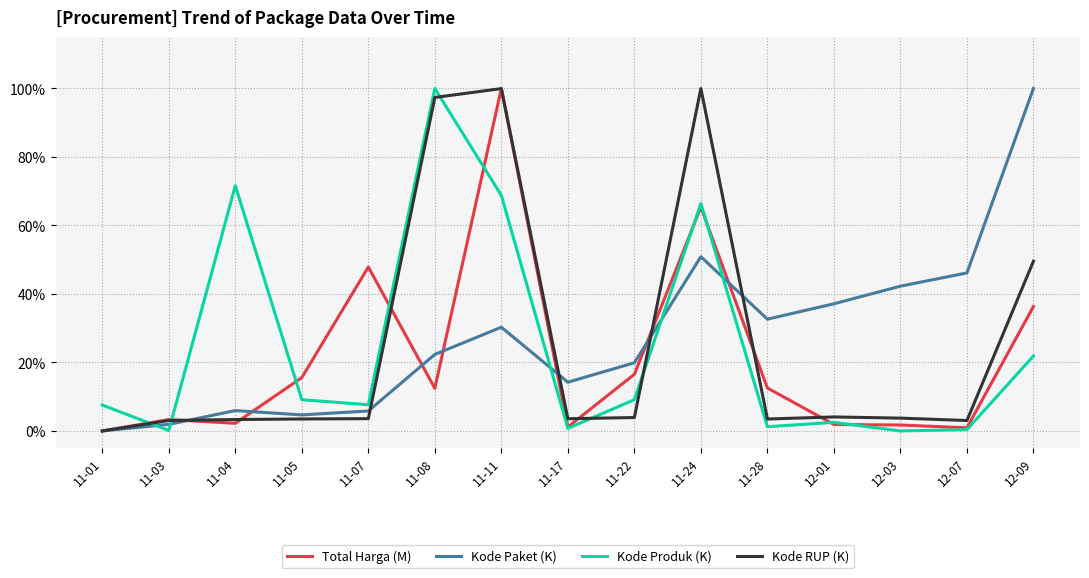

In Kode Paket (K), how many points are higher than both neighbors (excluding endpoints)?

3